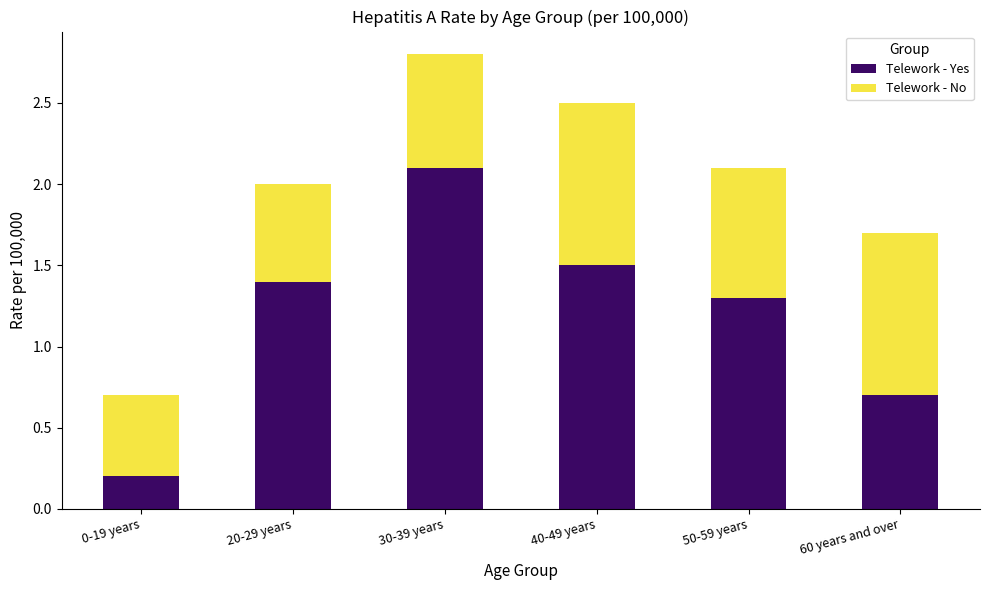

What is the total value across all series at 50-59 years?

2.1